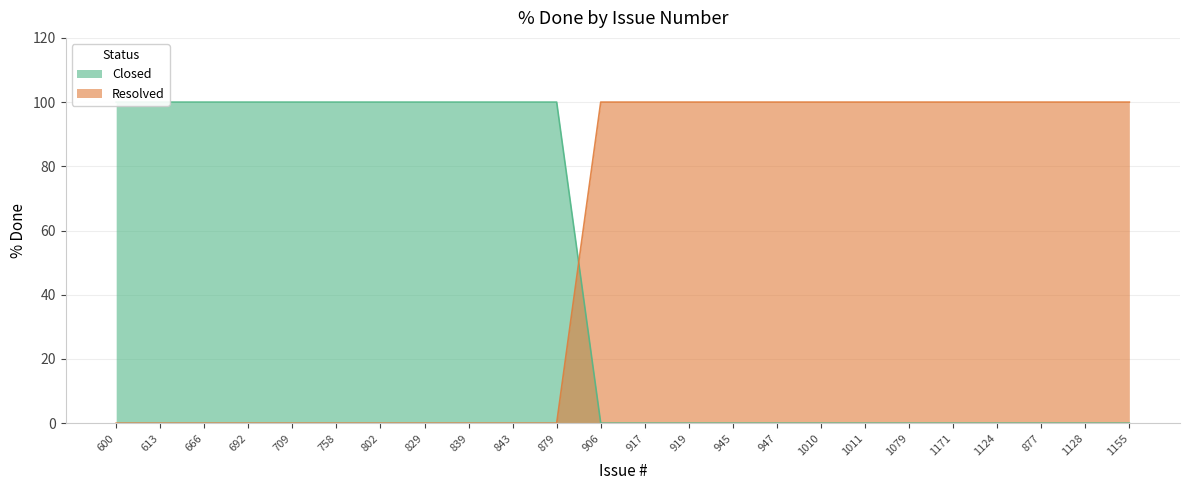

The Resolved series shows 100 at 1124. True or false?

True